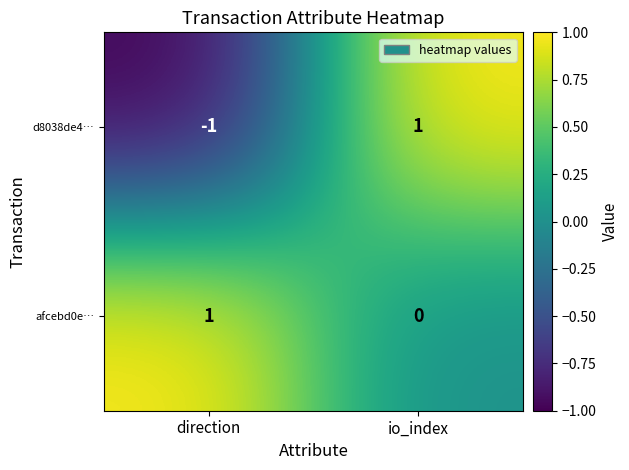

At which category is the sum across all series the highest?

io_index